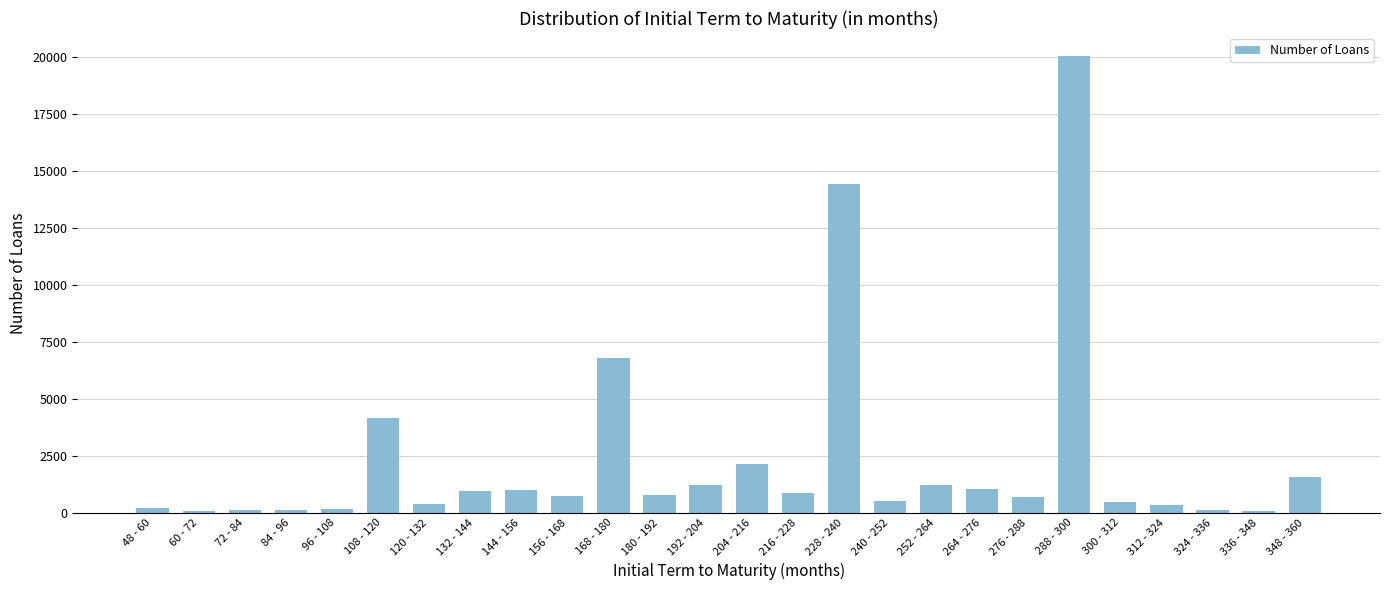

Between 216 - 228 and 348 - 360, which is larger?

348 - 360